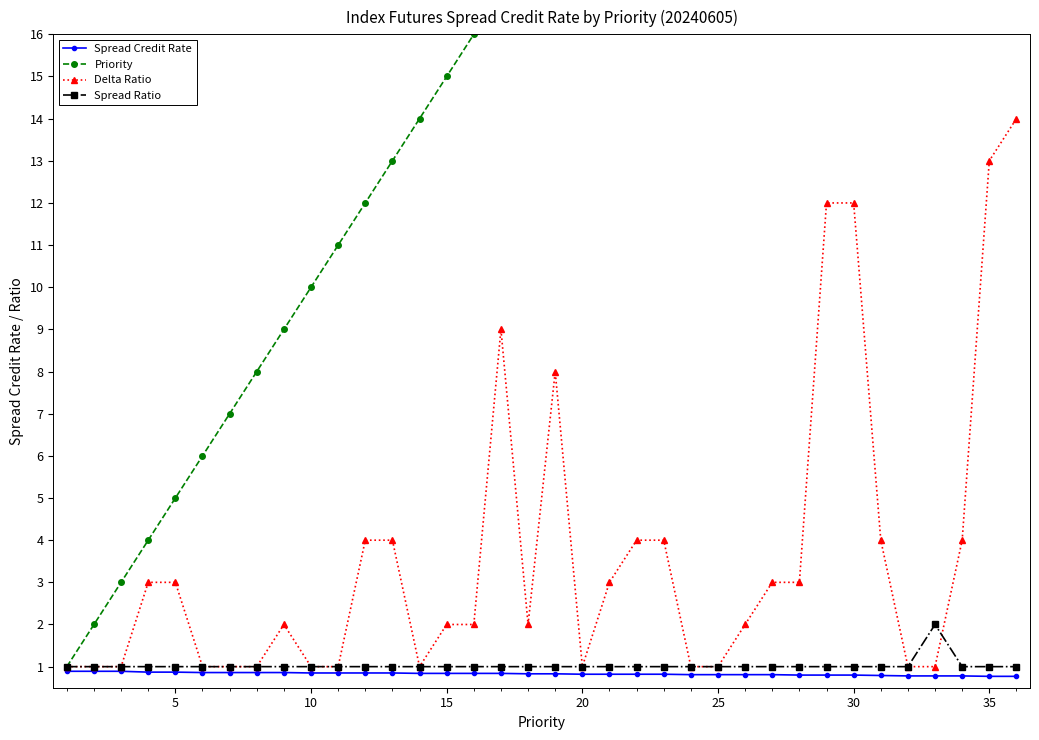

True or false: Delta Ratio and Priority cross at least once.

False